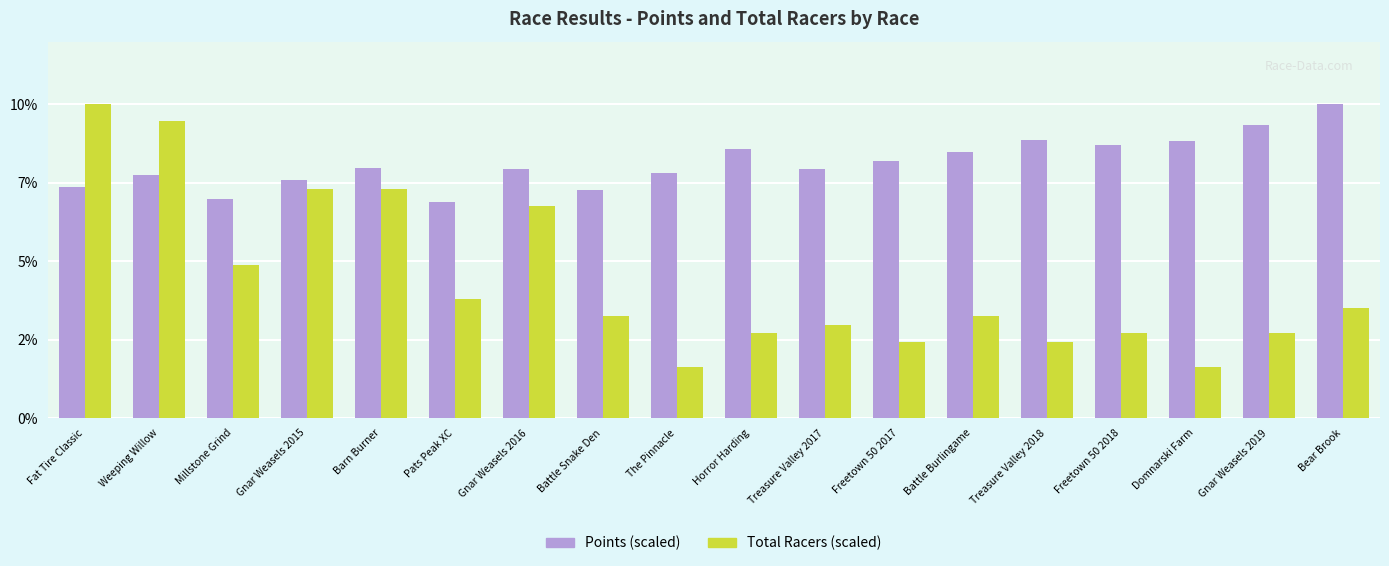

Are the bars horizontal?

No